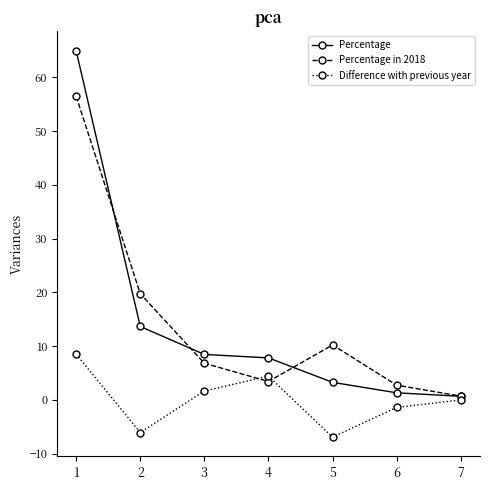

What is the maximum value shown in the chart?

64.9